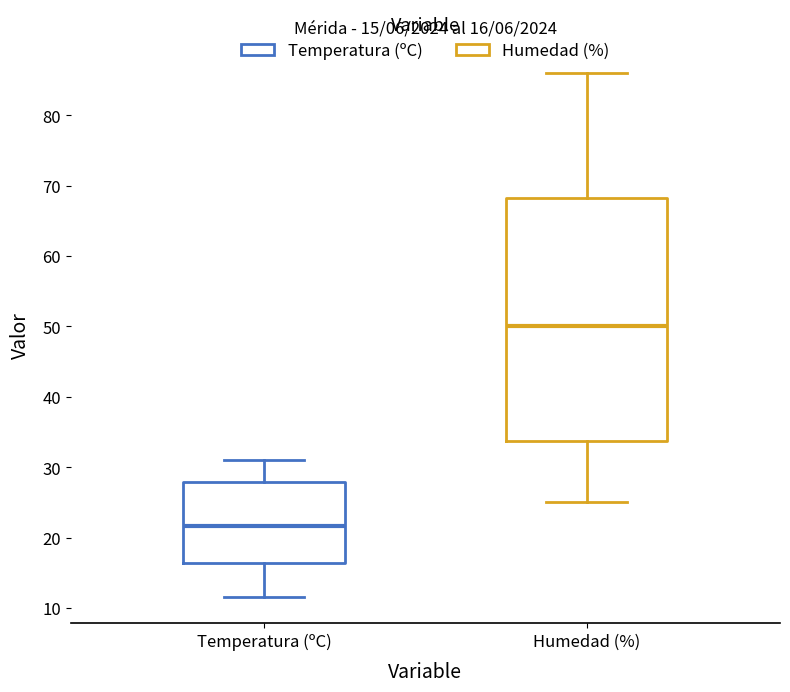

Which box's median line is the highest?

Humedad (%)